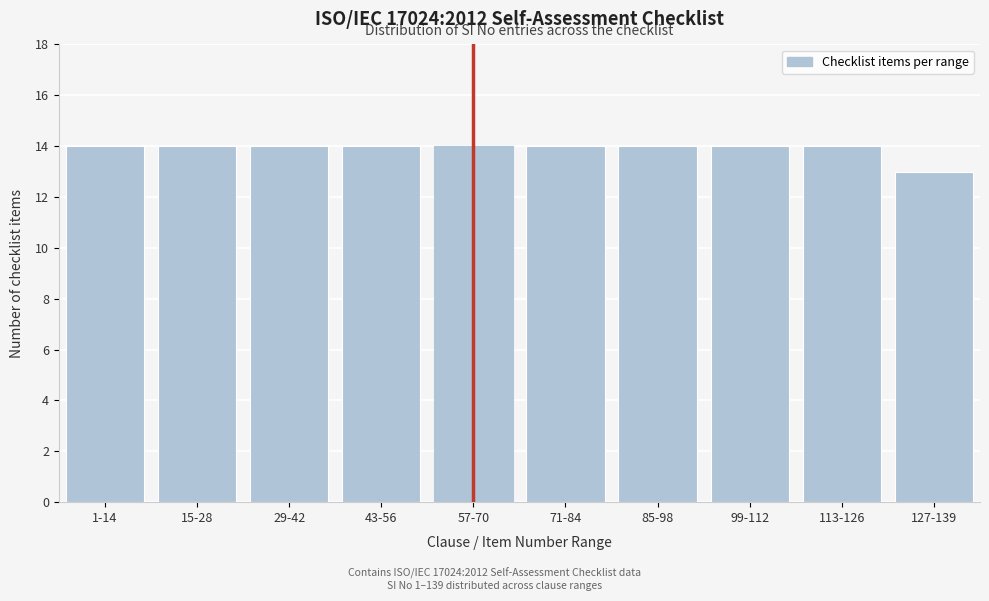

Reading left to right, extract all data points from this chart.

14	14	14	14	14	14	14	14	14	13